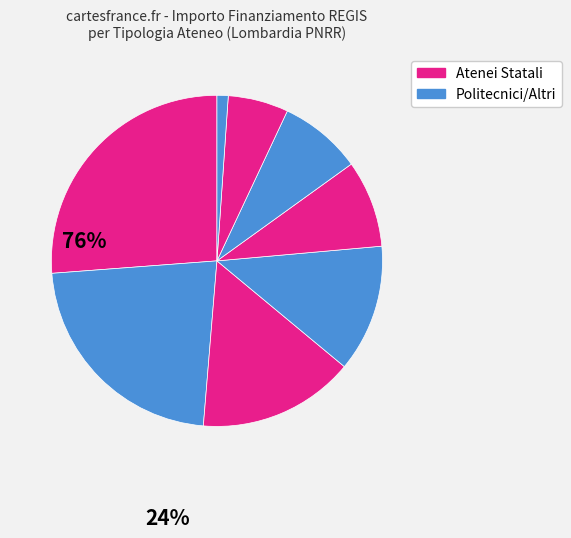

To the nearest percent, what is the difference between the largest and smallest slice percentages?

25%